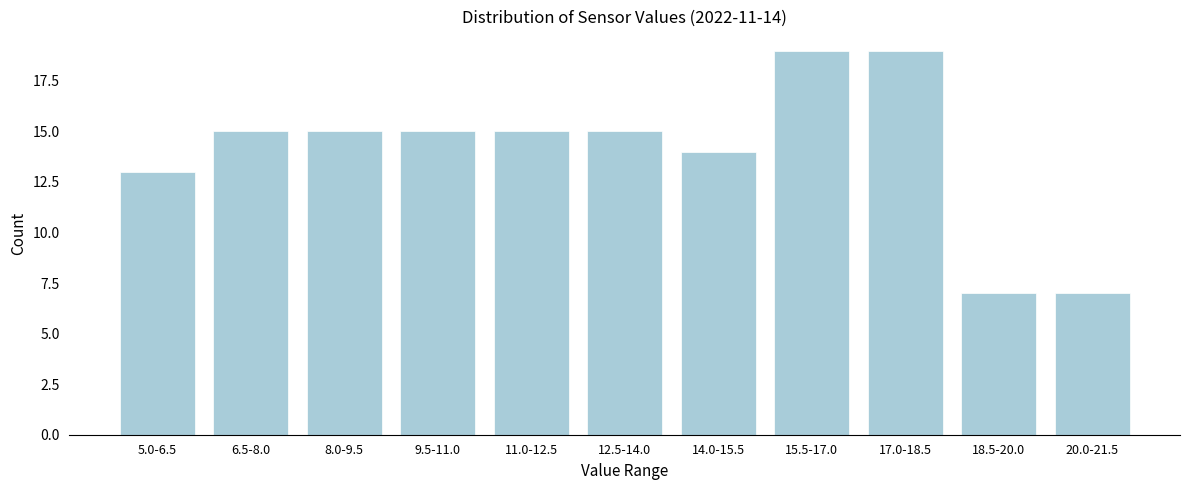

Reading left to right, transcribe all the data shown in this chart.

5.0-6.5=13	6.5-8.0=15	8.0-9.5=15	9.5-11.0=15	11.0-12.5=15	12.5-14.0=15	14.0-15.5=14	15.5-17.0=19	17.0-18.5=19	18.5-20.0=7	20.0-21.5=7